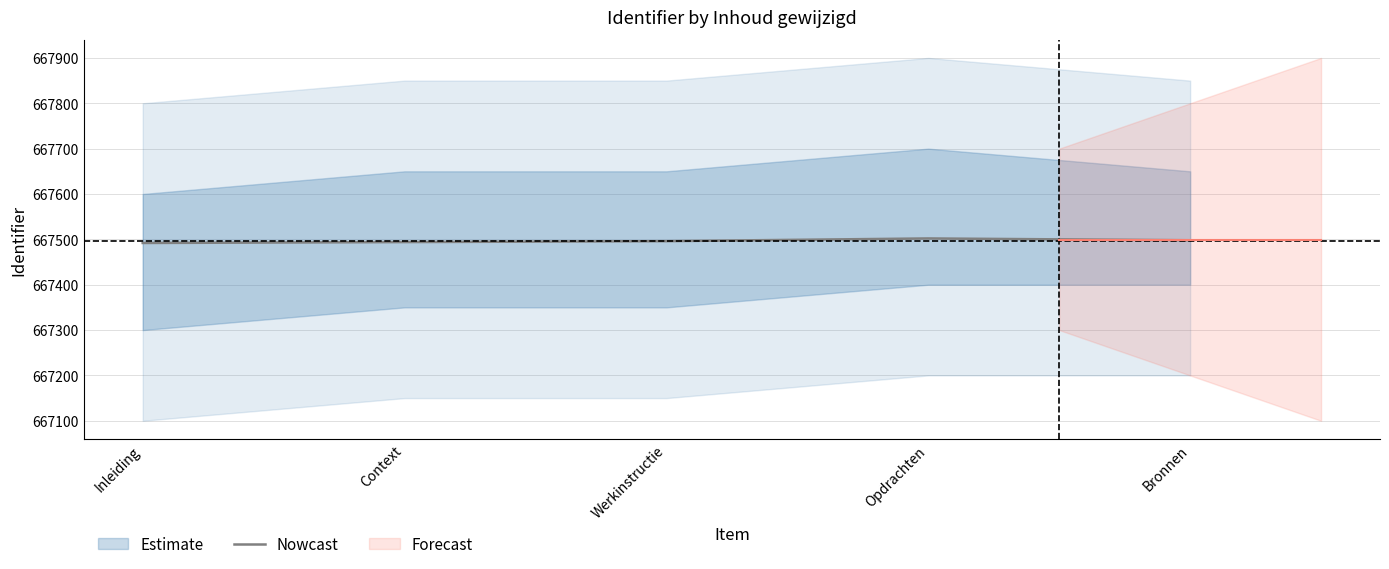

What is the difference between the values at Opdrachten and Context?

8